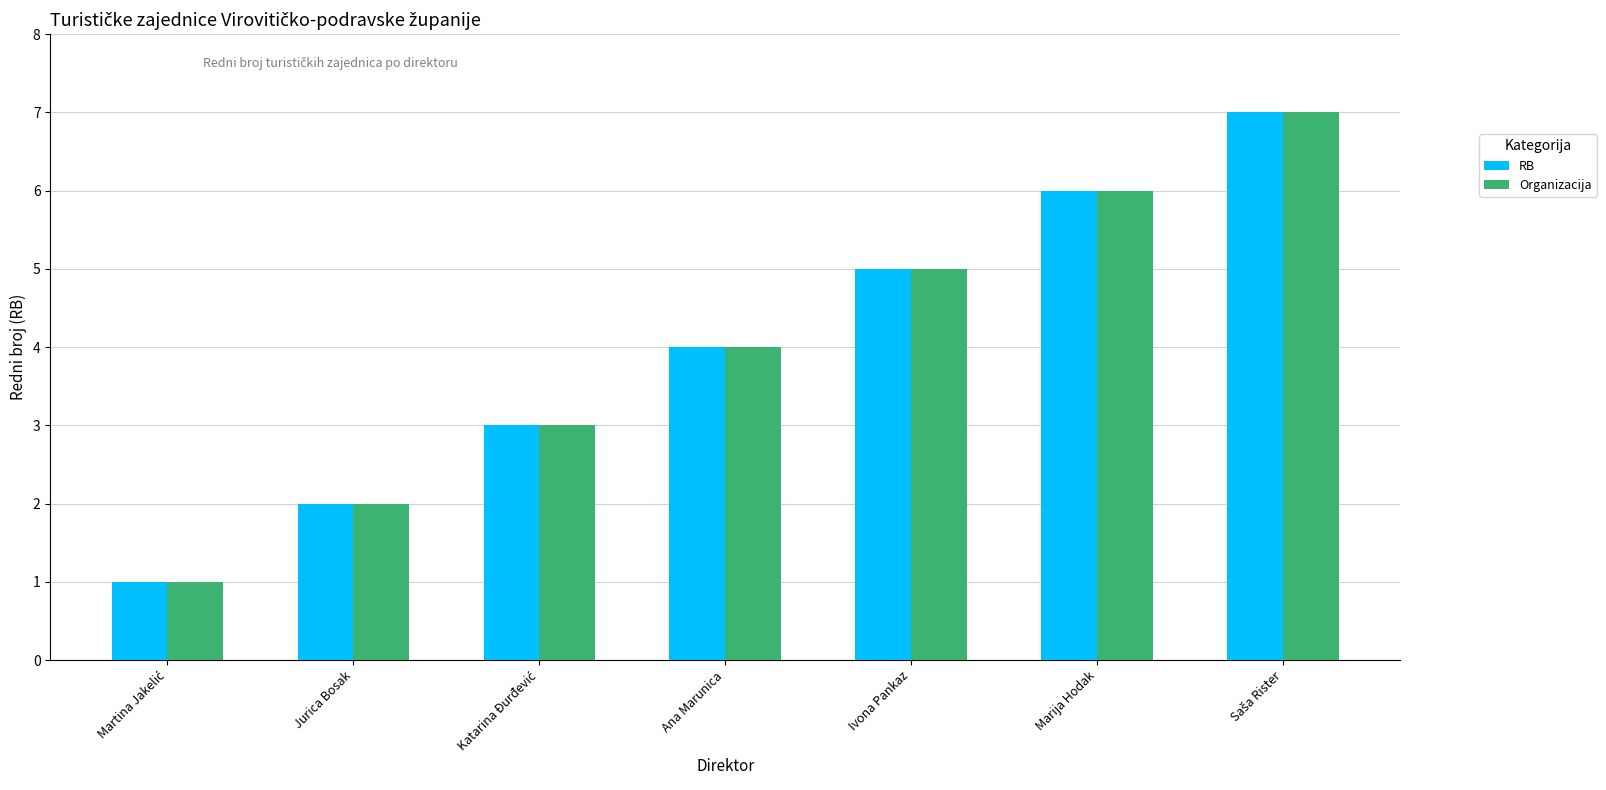

What is the total value across all series at Marija Hodak?

12